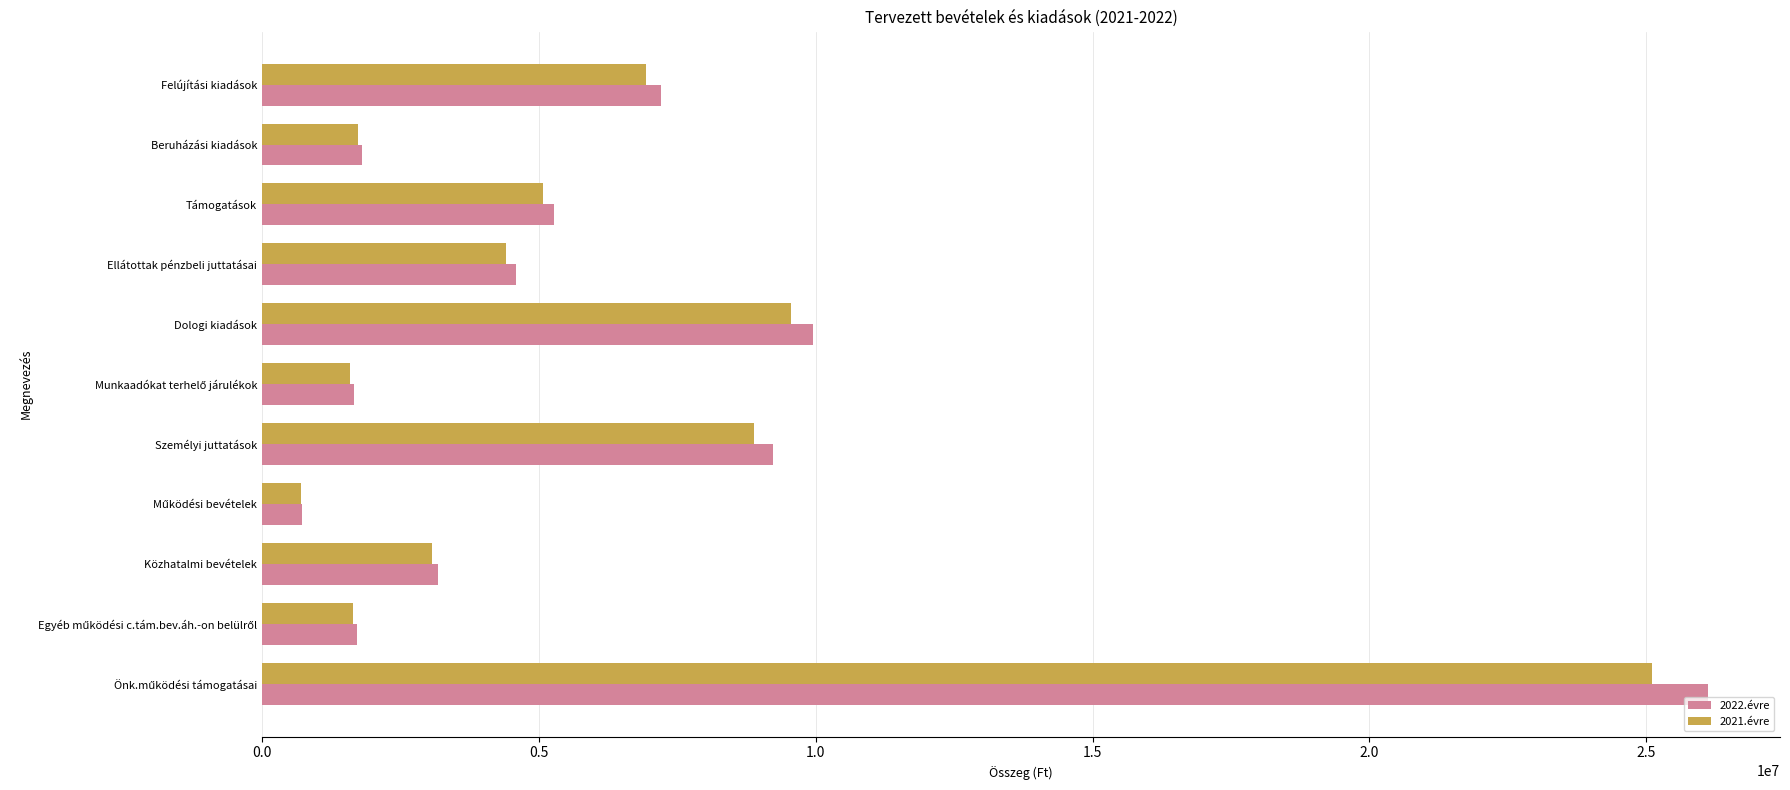

Where is 2022.évre nearest to the value 13418332?

Dologi kiadások